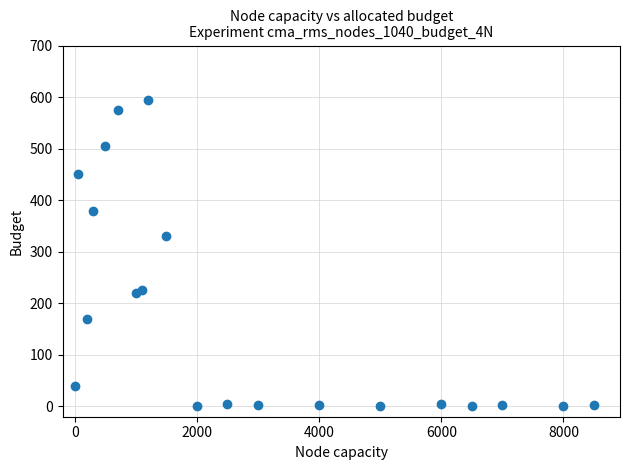

What Y value in the scatter plot is closest to 297?

330